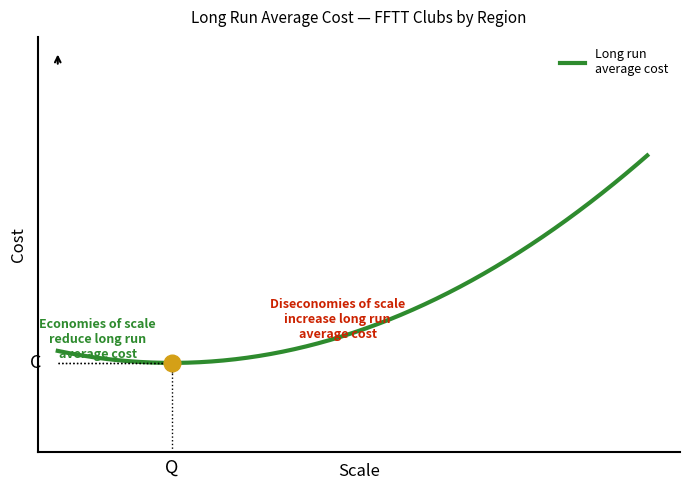

Is this an area chart (filled region under the line)?

No